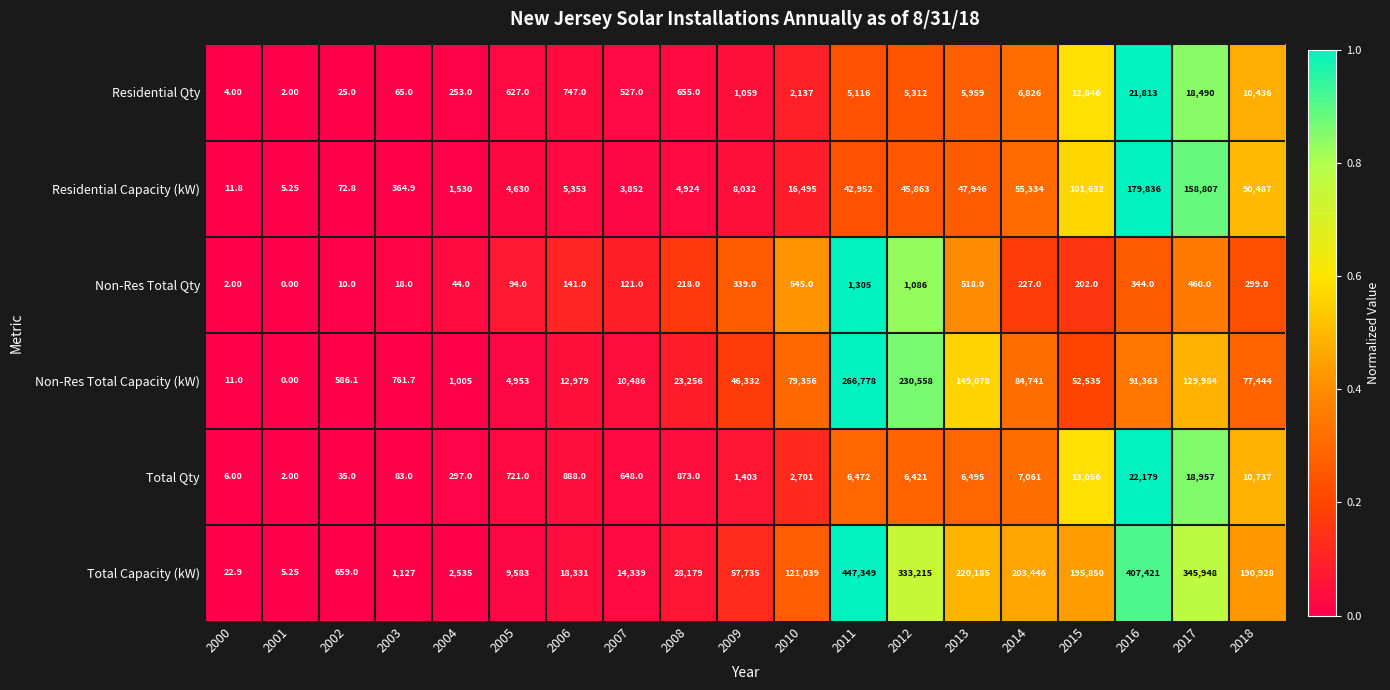

Which series has the widest spread of values?

Total Capacity (kW)